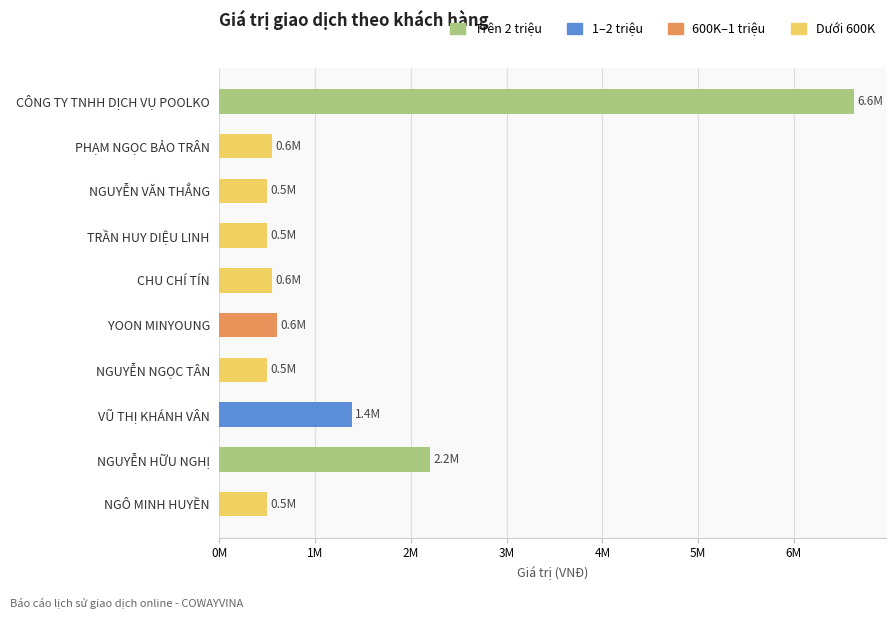

Where is the data nearest to the value 3565000?

NGUYỄN HỮU NGHỊ